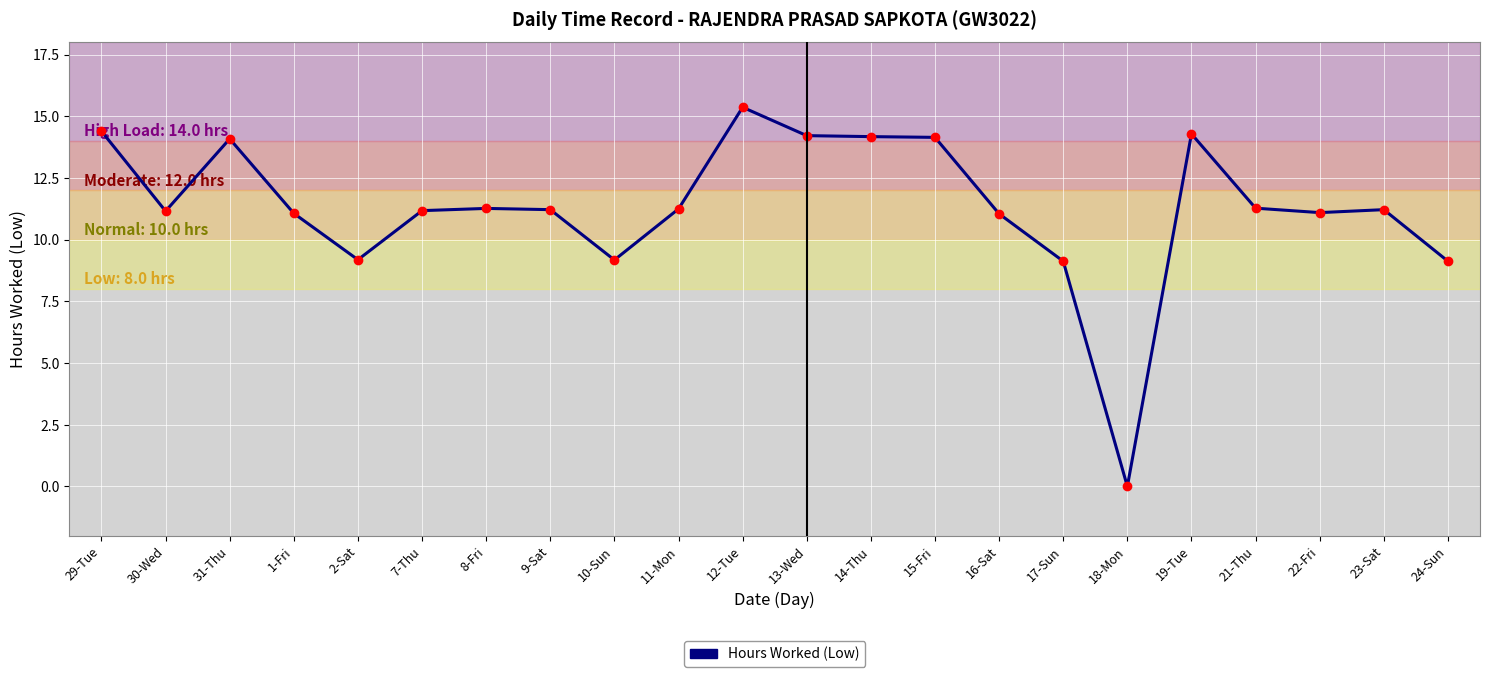

What is the average value?

11.3